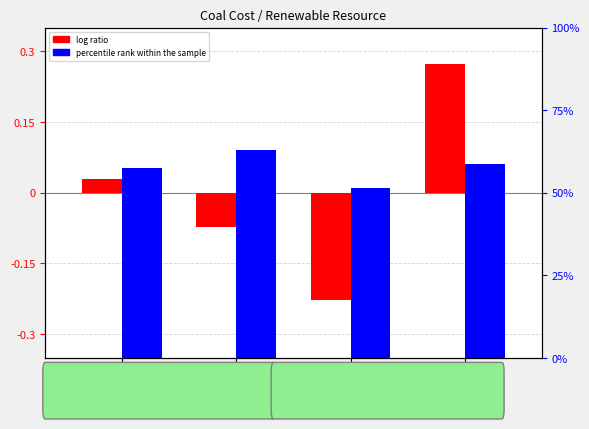

Which series has the largest total across all categories?

percentile rank within the sample